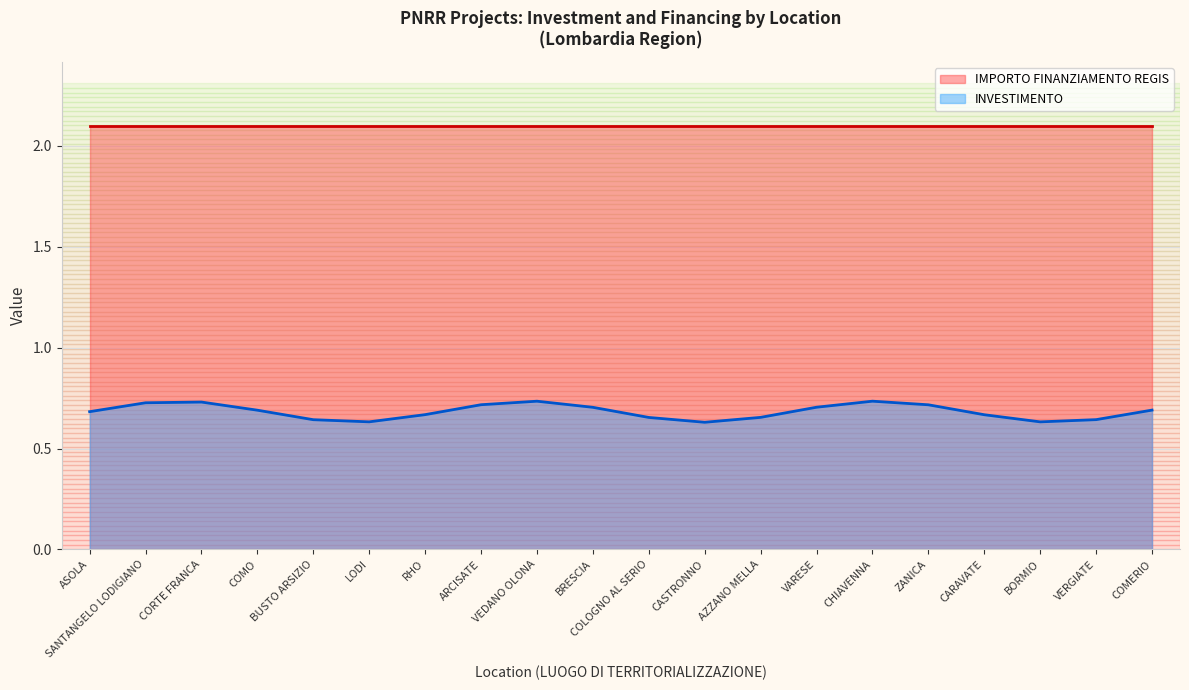

Reading left to right, what are all the values shown in this chart?

IMPORTO FINANZIAMENTO REGIS: 2.1	2.1	2.1	2.1	2.1	2.1	2.1	2.1	2.1	2.1	2.1	2.1	2.1	2.1	2.1	2.1	2.1	2.1	2.1	2.1
INVESTIMENTO: 0.7	0.7	0.7	0.7	0.6	0.6	0.7	0.7	0.7	0.7	0.7	0.6	0.7	0.7	0.7	0.7	0.7	0.6	0.6	0.7